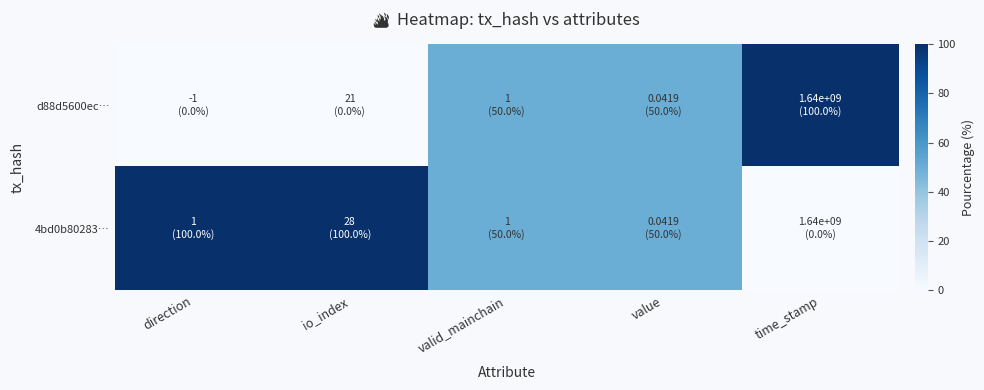

Rank the series at time_stamp from lowest to highest value.

4bd0b80283…, d88d5600ec…